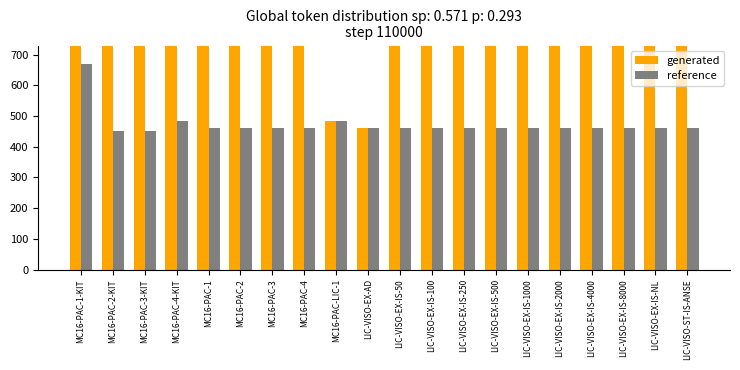

Reading right to left, transcribe all the data shown in this chart.

generated: 3600	49500	36800	28000	21100	16000	12000	8800	6800	5100	460	485	2470	2020	1570	1120	3445	2995	2375	1545
reference: 460	460	460	460	460	460	460	460	460	460	460	485	460	460	460	460	485	450	450	670